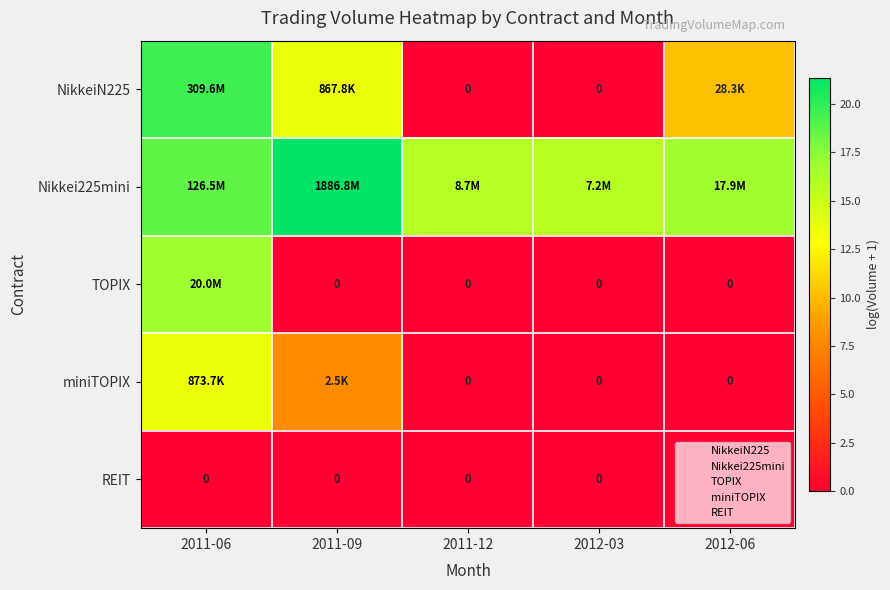

Is it true that TOPIX equals -10.6 at 2011-12?

False